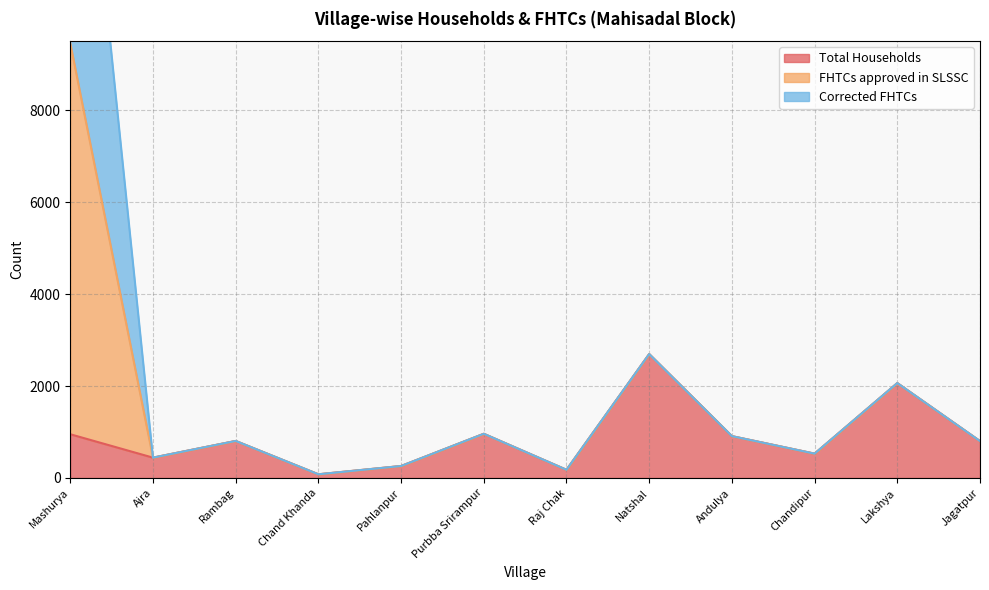

Which series changed the most between Raj Chak and Chandipur?

Total Households